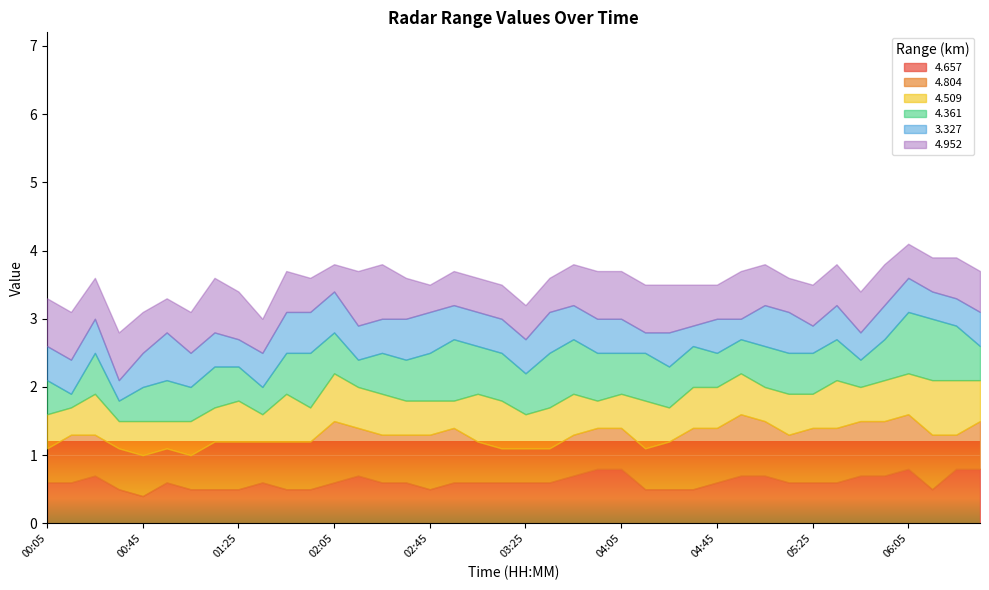

At how many categories does at least one series exceed 0?

40